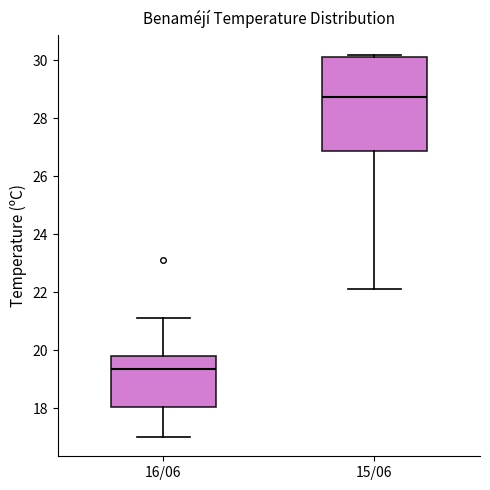

Reading left to right, read every box against the y-axis: the position of its median line, the range the box covers, and the ends of its whiskers. The values are not printed on the chart, so give them approximately, as read against the axis.

16/06: median 19.4, box 18.0 to 19.8, whiskers 17.0 to 21.2
15/06: median 28.8, box 26.8 to 30.2, whiskers 22.2 to 30.2 (just above the box's upper edge)